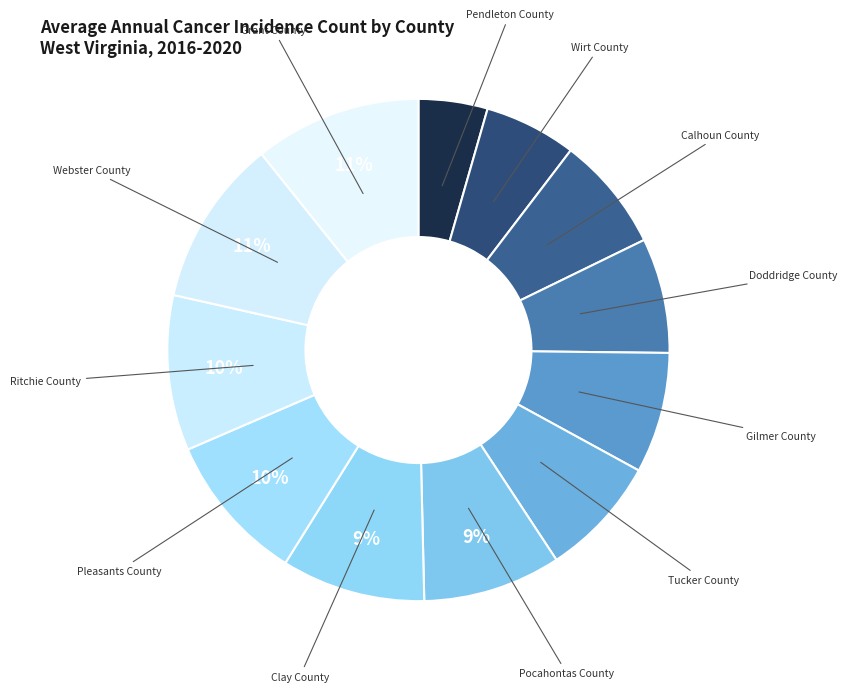

Count the number of slices in the pie.

12